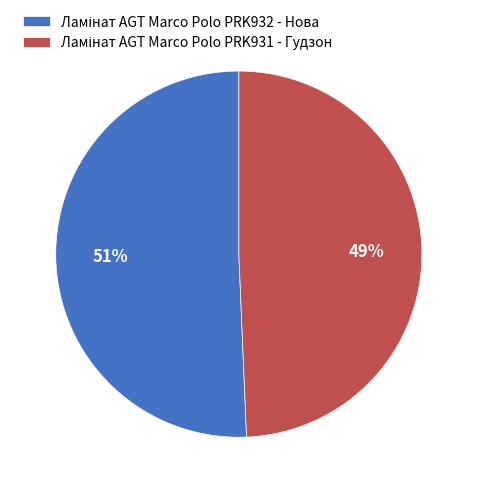

How many slices are in this pie chart?

2